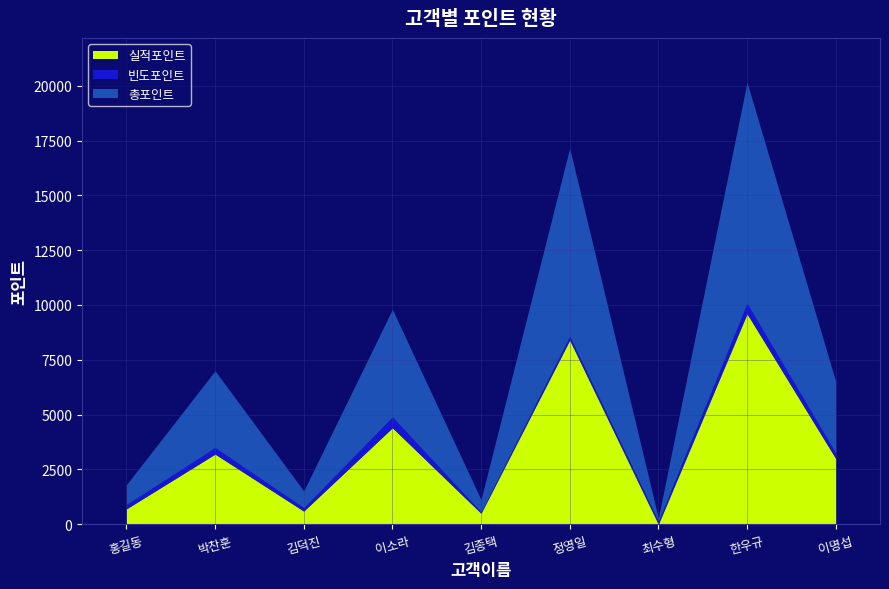

At which category does 빈도포인트 reach its first local peak?

박찬훈